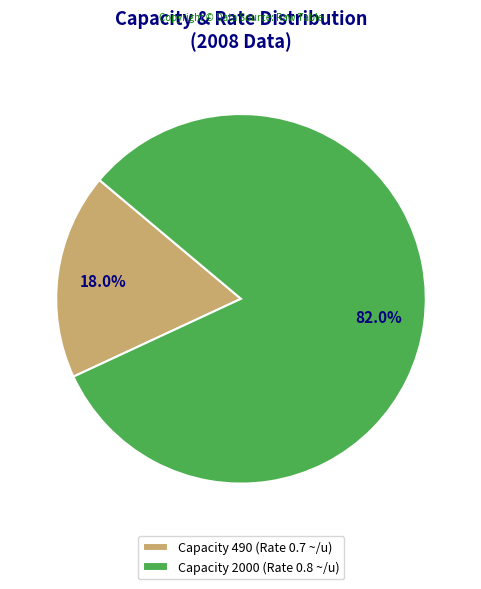

How many slices are in this pie chart?

2